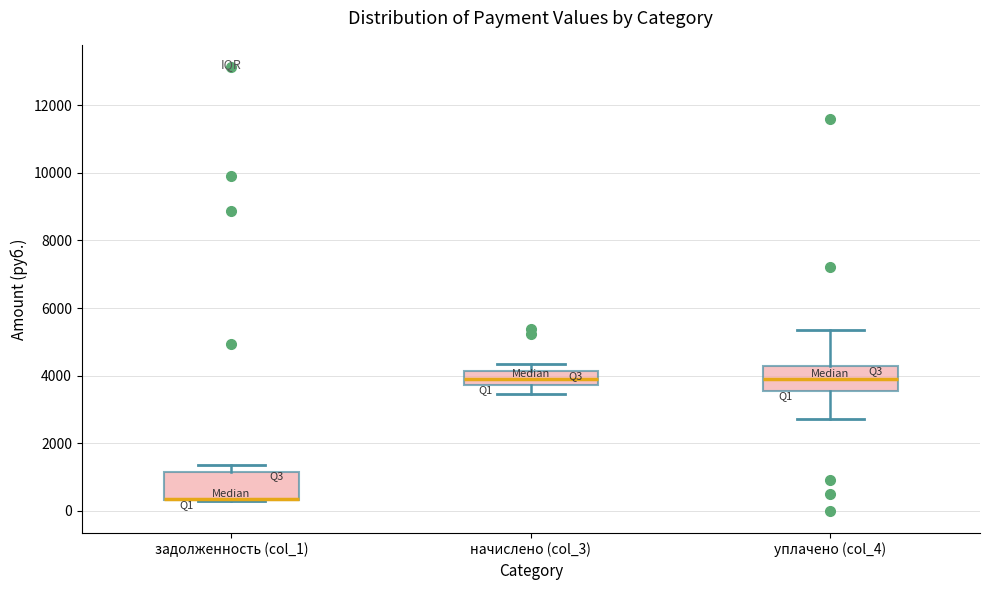

Reading left to right, transcribe this box plot: for each box, give where its median line is, the range the box spans, and where its two whiskers end, as read against the y-axis. The values are not printed on the chart, so give them approximately, as read against the axis.

задолженность (col_1): median 400 (drawn on the box's lower edge), box 400 to 1200, whiskers 200 to 1400
начислено (col_3): median 4000, box 3800 to 4200, whiskers 3400 to 4400
уплачено (col_4): median 3800, box 3600 to 4200, whiskers 2800 to 5400